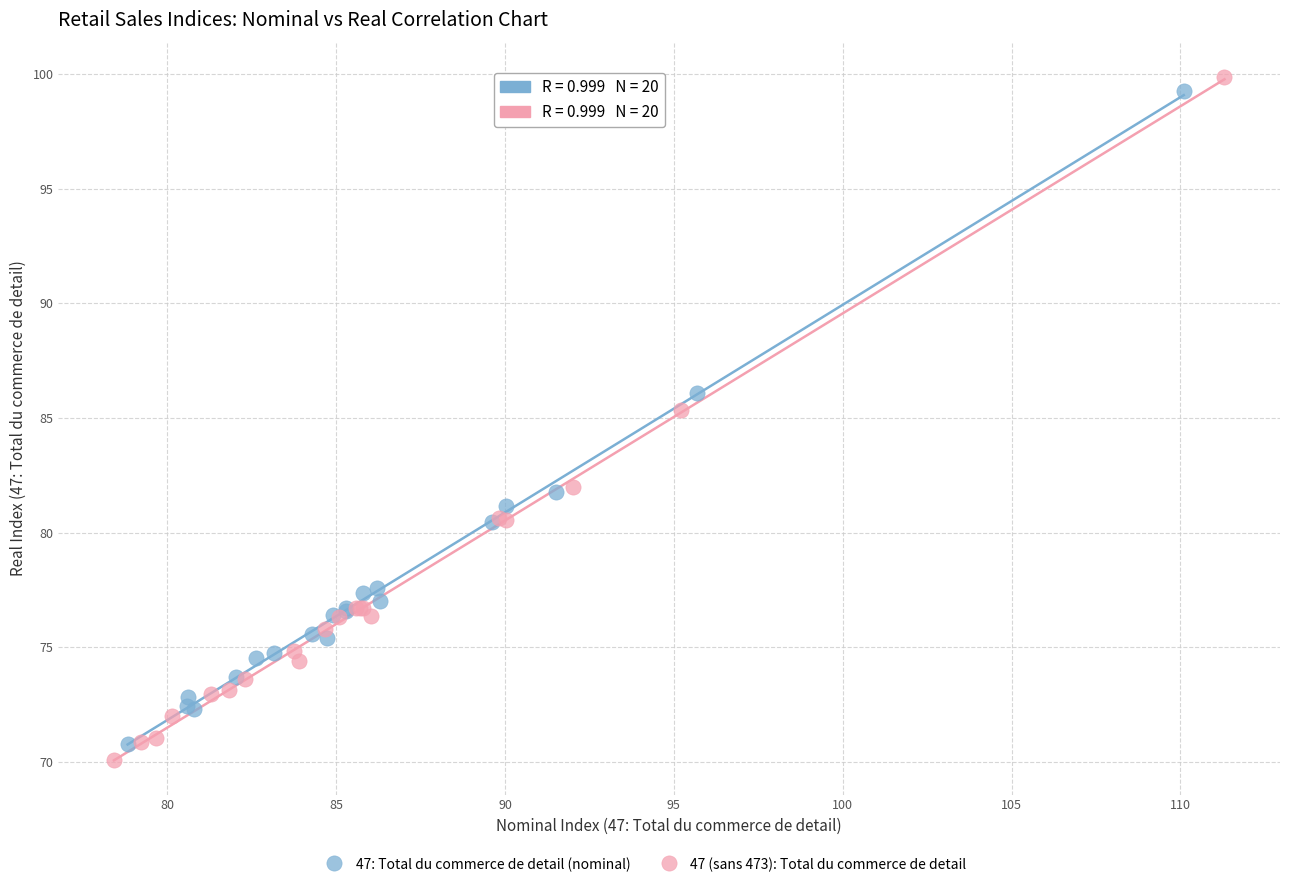

Which series has the largest Y range (max minus min)?

47 (sans 473): Total du commerce de detail